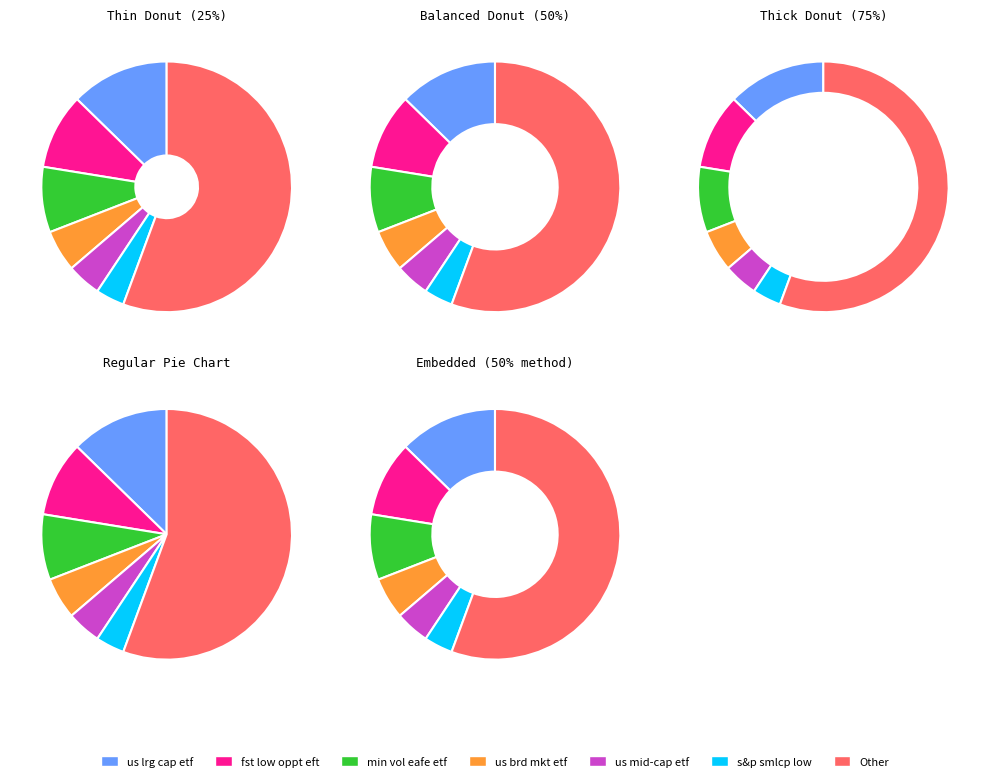

How many segments does this pie chart have?

7